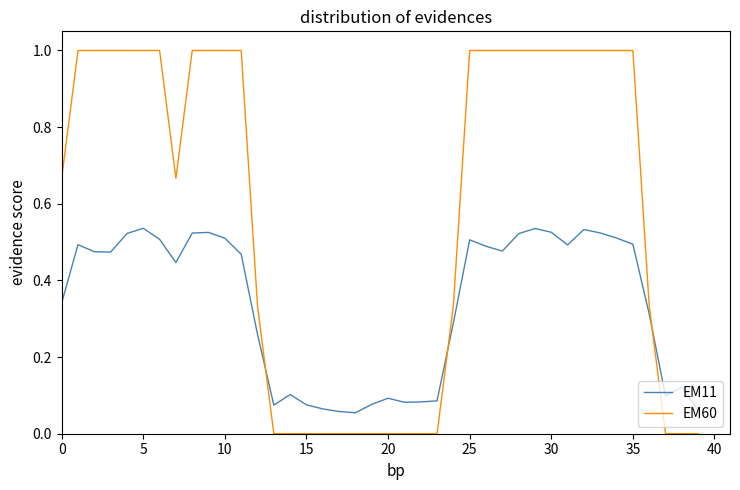

List the series in order of their peak value, highest first.

EM60, EM11